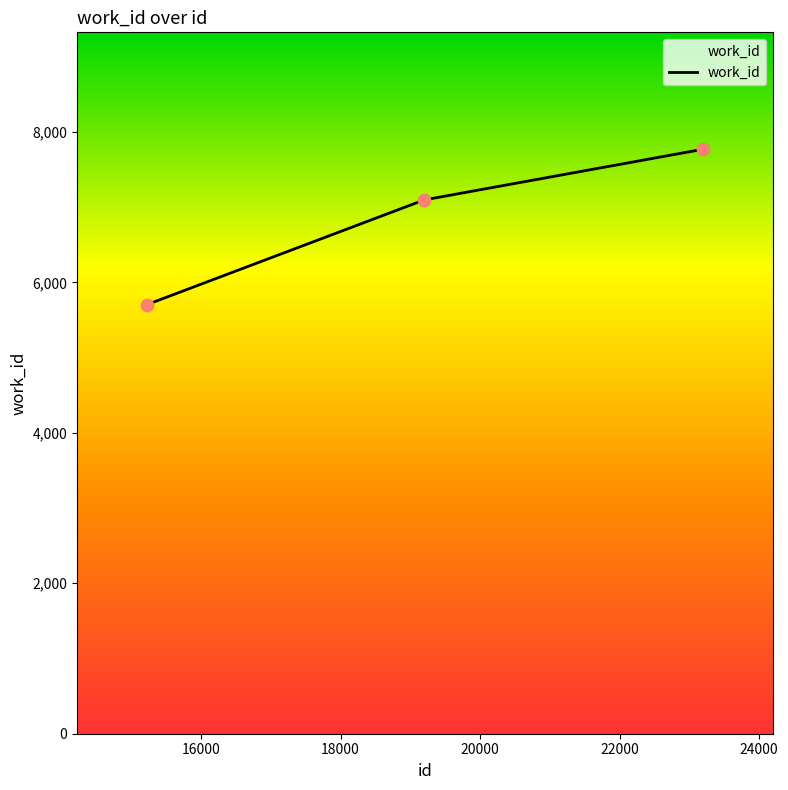

Between 19198 and 23197, which is larger?

23197